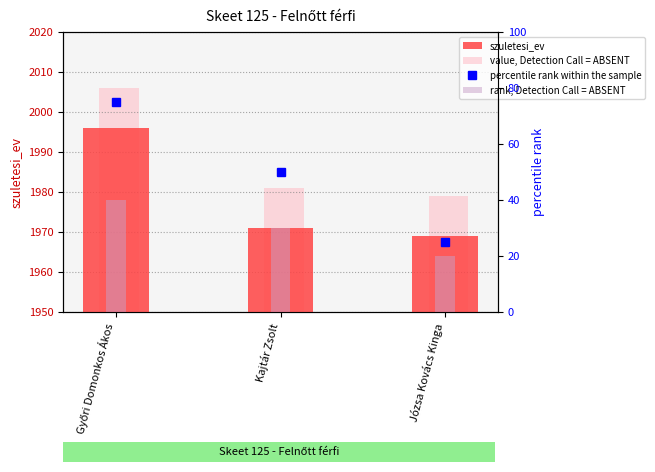

What are all the series names shown in the legend?

szuletesi_ev, value, Detection Call = ABSENT, percentile rank within the sample, rank, Detection Call = ABSENT